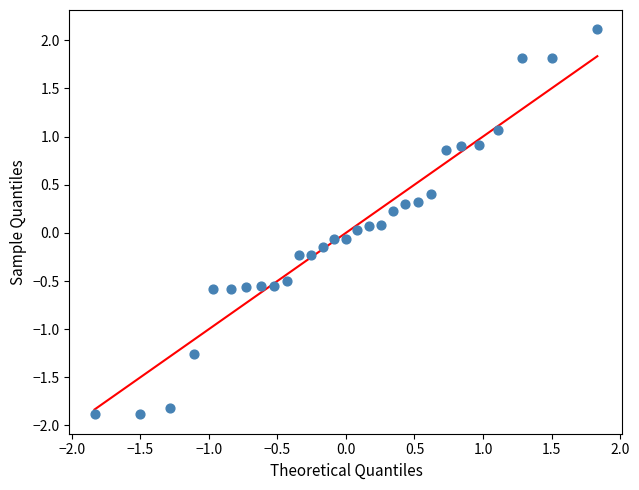

What is the range of Y values (max minus min)?

4.0